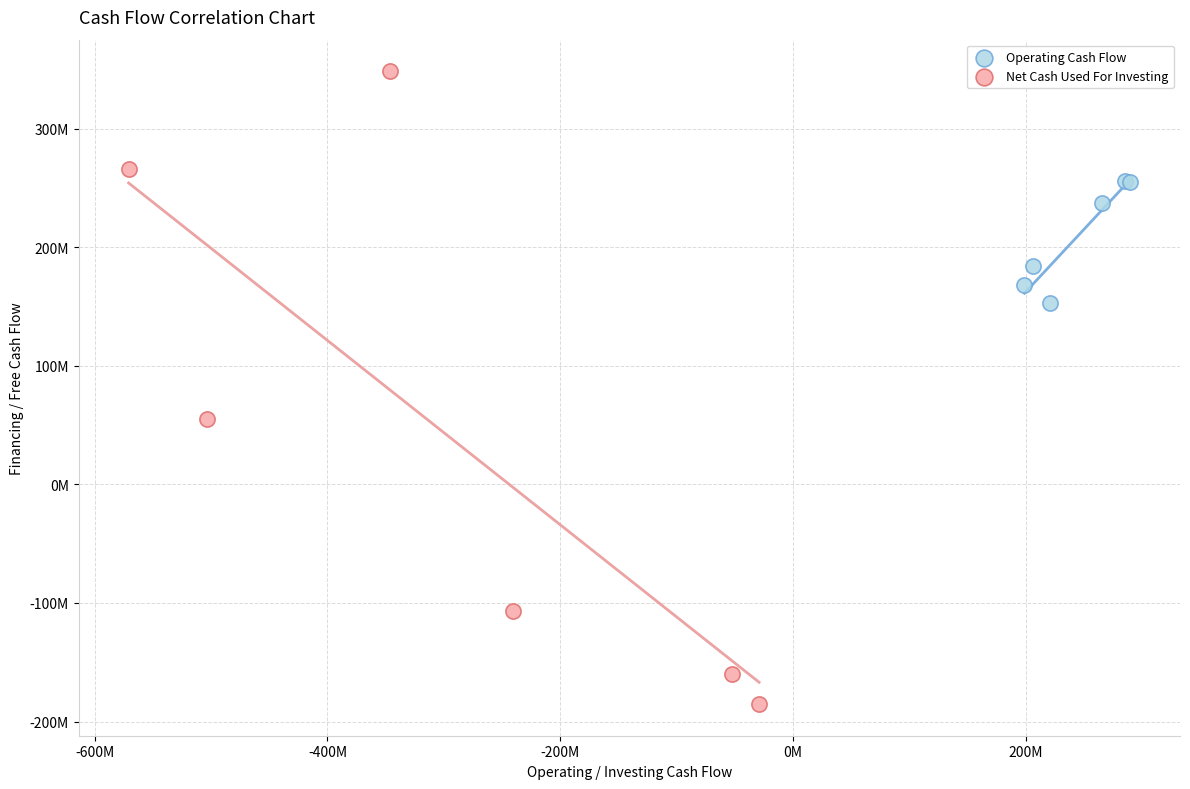

What are all the series names shown in the legend?

Operating Cash Flow, Net Cash Used For Investing